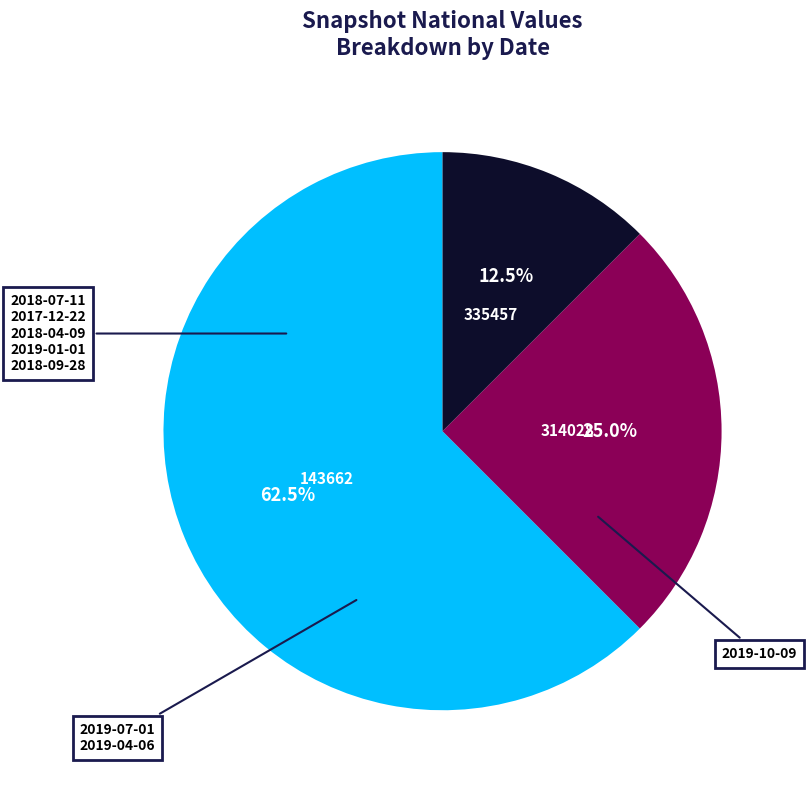

Which slice is the largest?

143662